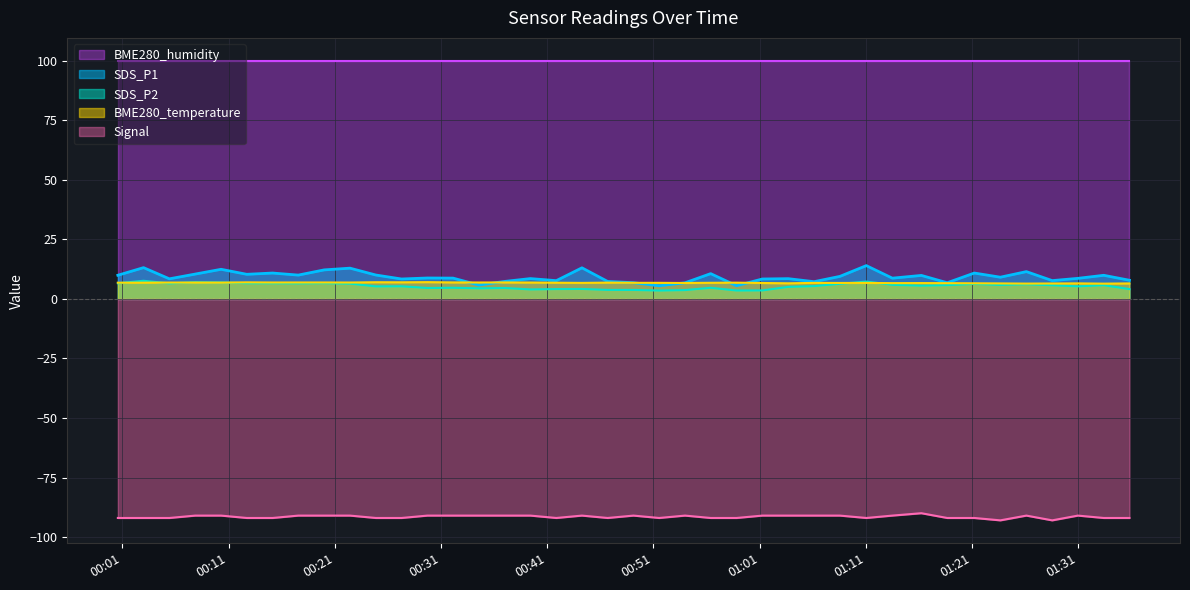

What is the difference between the second highest and minimum values in the SDS_P2 series?

3.8